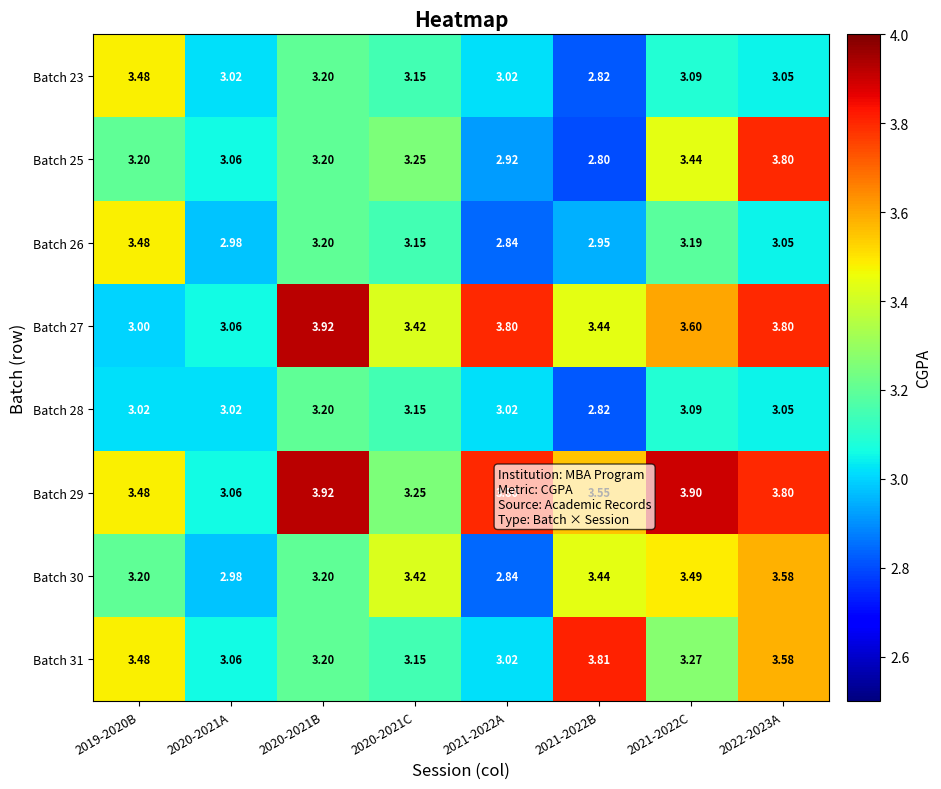

Which label corresponds to the largest value in the chart?

2020-2021B